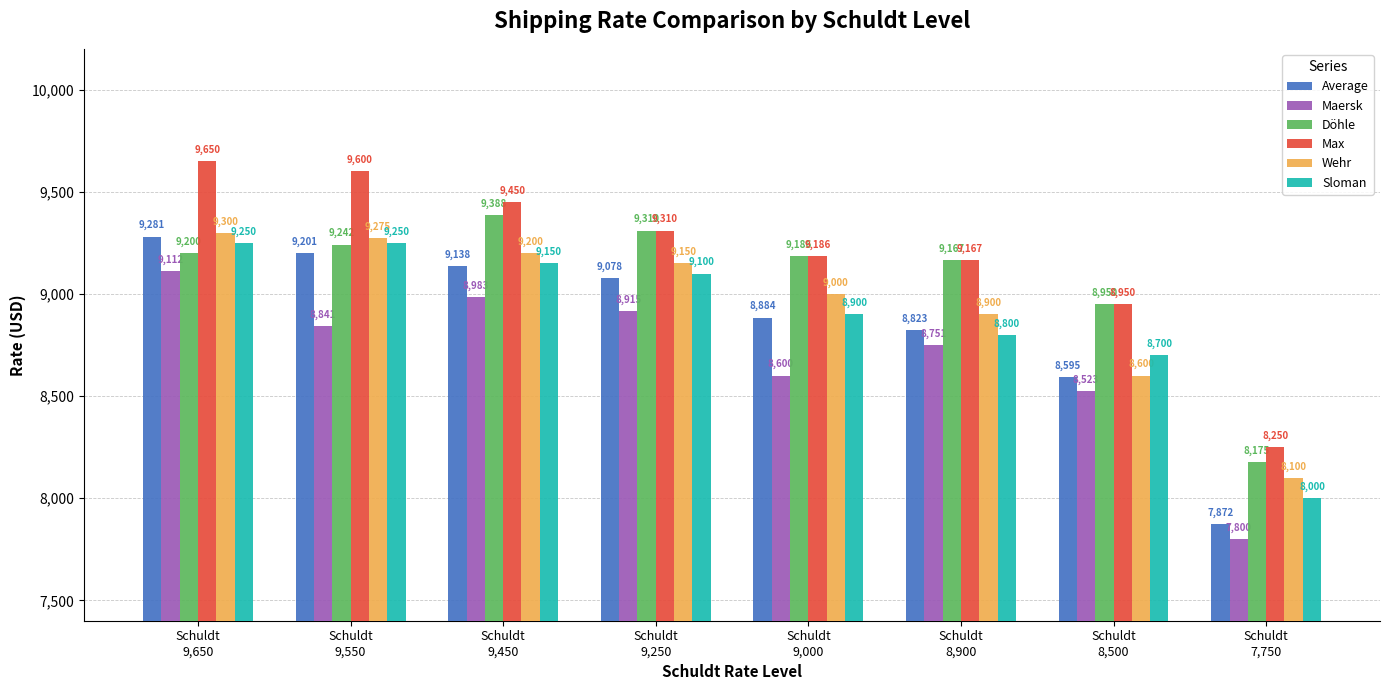

What is the total value across all series at Schuldt
9,550?

55409